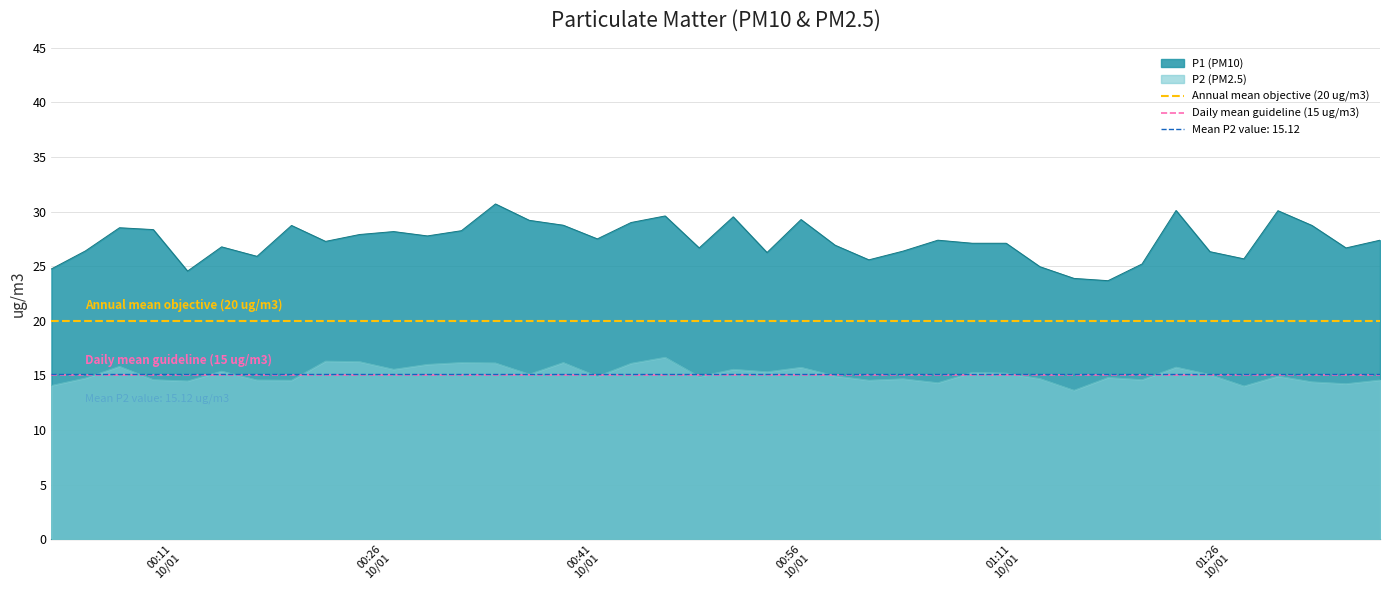

True or false: P2 (PM2.5) and P1 (PM10) cross at least once.

False